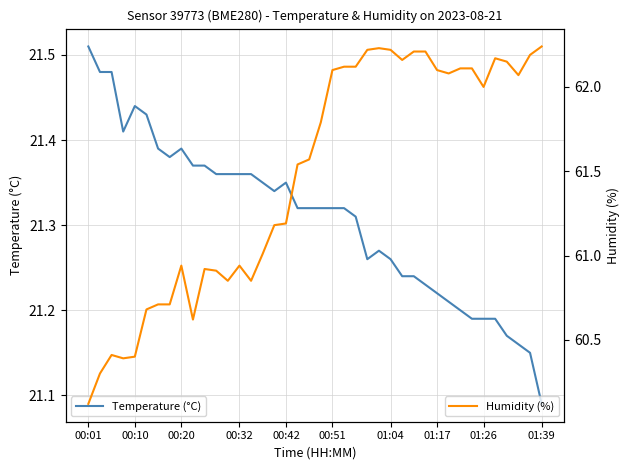

What is the average value of the Humidity (%) series?

61.5